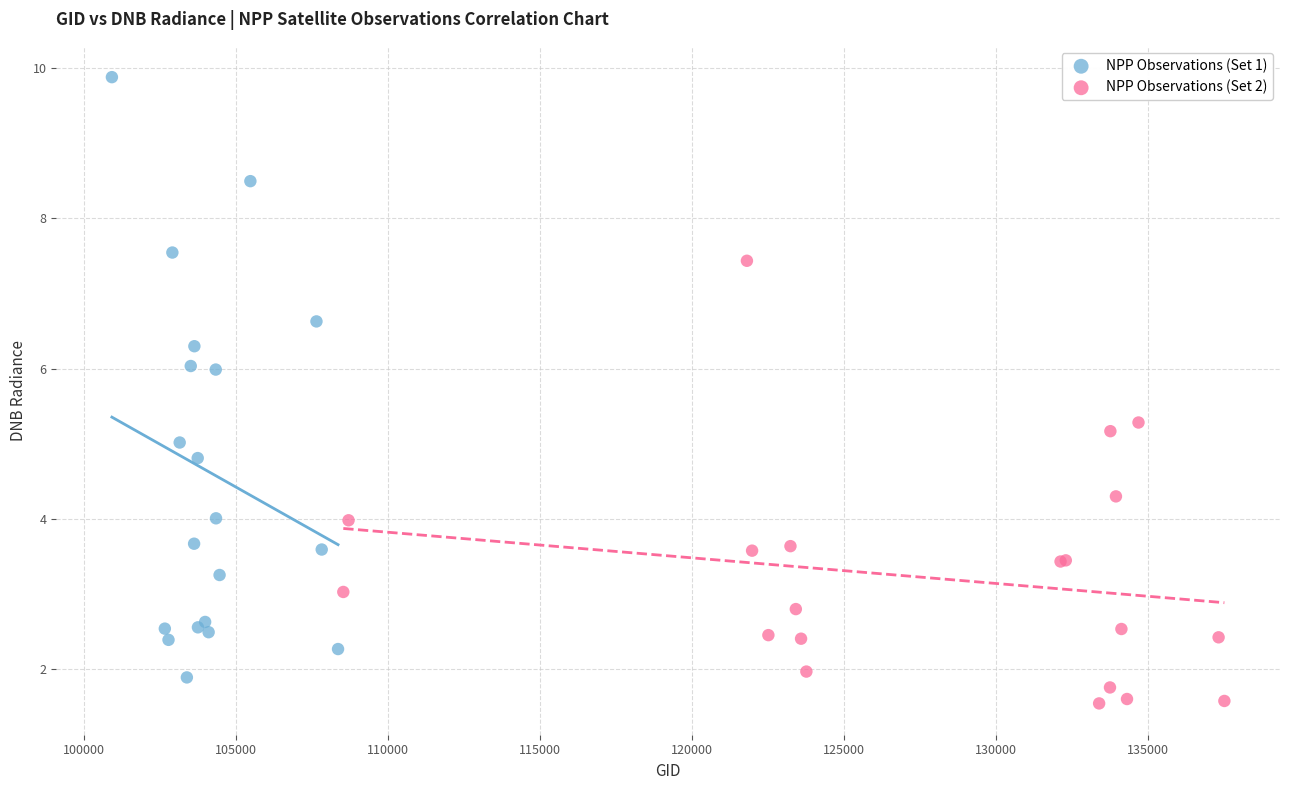

Which series has the largest Y range (max minus min)?

NPP Observations (Set 1)